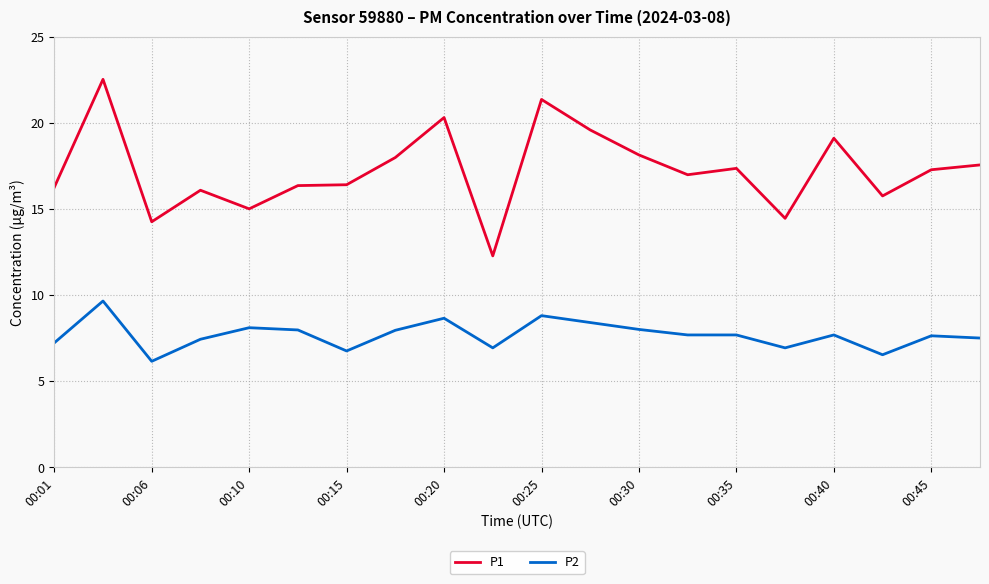

What is the difference between the maximum and minimum values in the P2 series?

3.5